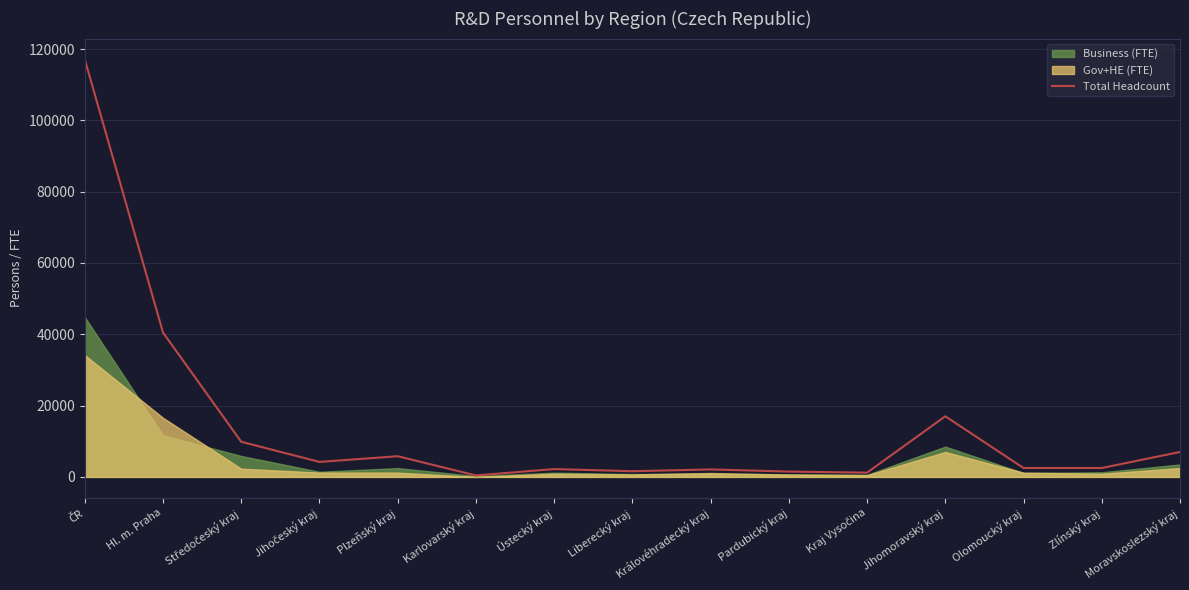

What position from the right is Olomoucký kraj?

3